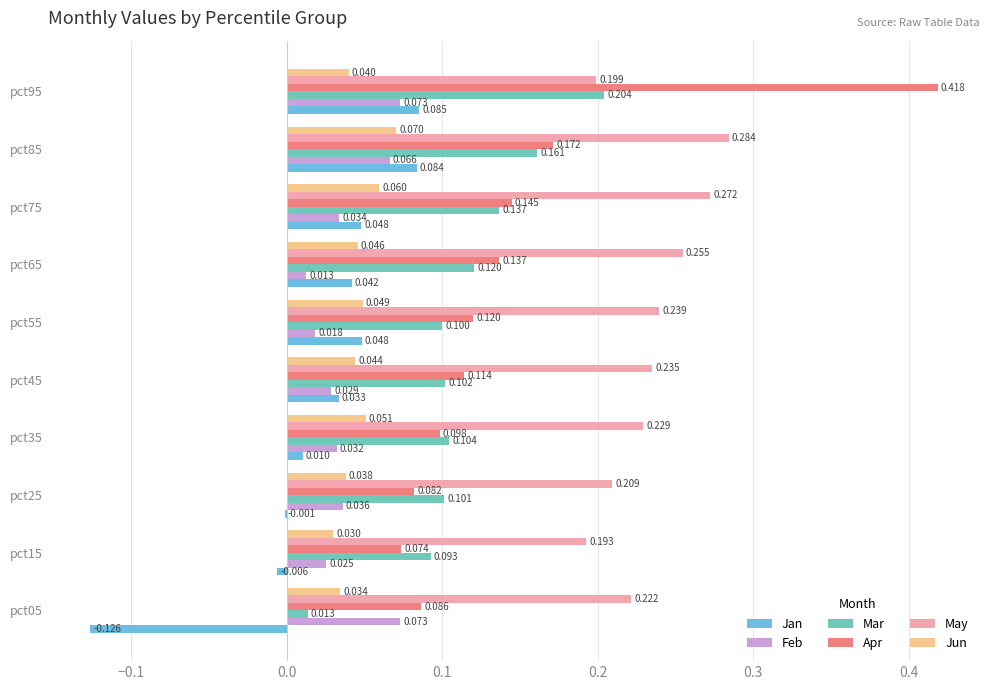

Is the value of Mar at pct55 greater than the value of Jan at pct45?

Yes